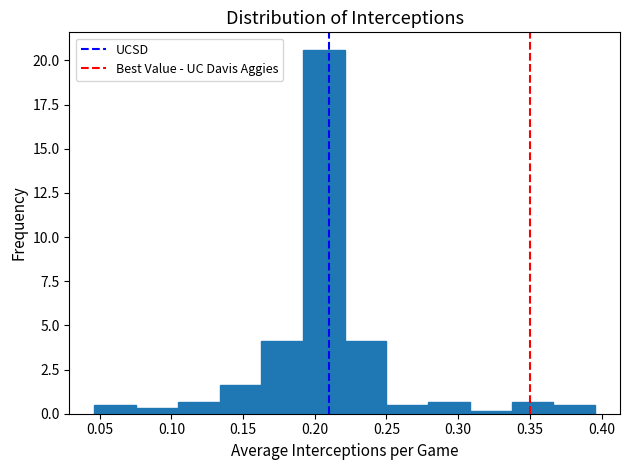

Reading left to right, transcribe this chart: for each bar, give the range it covers on the x-axis and its height. Neither the bar edges nor the heights are printed on the chart, so give them approximately, as read against the axes.

0.045 to 0.075: under 0.5
0.075 to 0.105: under 0.5
0.105 to 0.135: 0.5
0.135 to 0.165: 1.5
0.165 to 0.190: 4.0
0.190 to 0.220: 20.5
0.220 to 0.250: 4.0
0.250 to 0.280: under 0.5
0.280 to 0.310: 0.5
0.310 to 0.335: under 0.5
0.335 to 0.365: 0.5
0.365 to 0.395: under 0.5